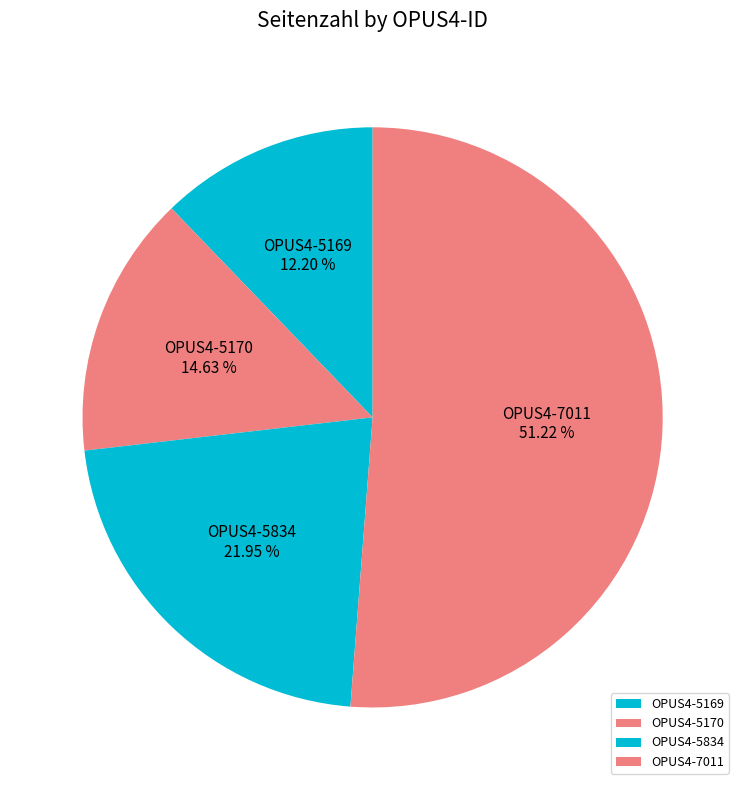

How many slices are in this pie chart?

4